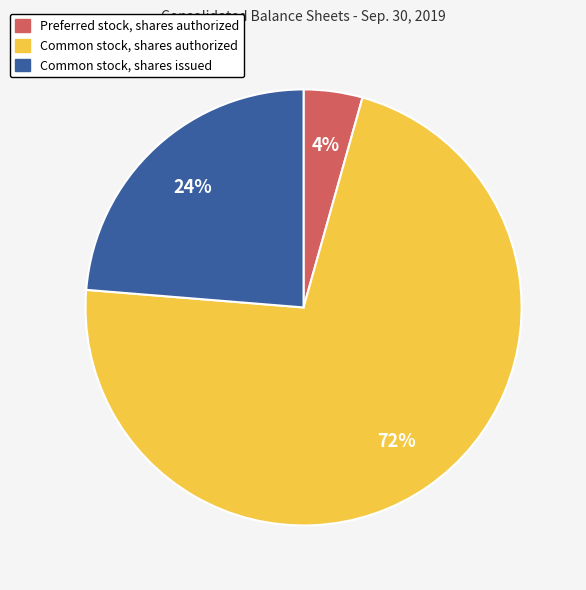

Which slice is the largest?

Common stock, shares authorized